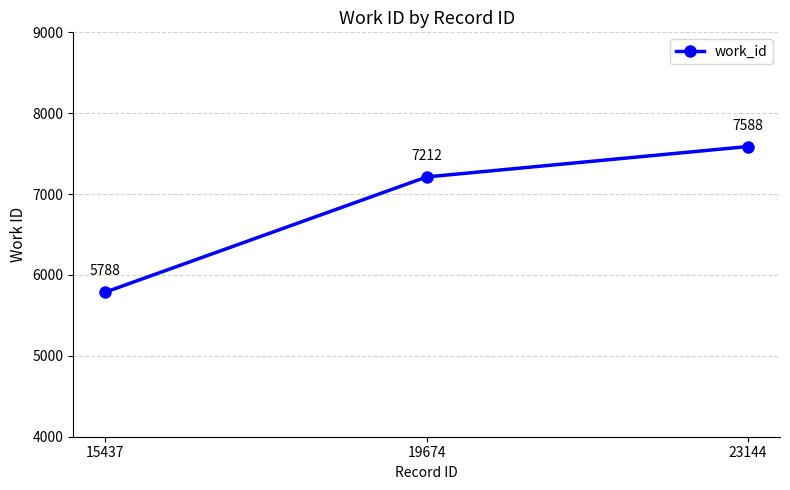

What is the value of the 3rd point from the left?

7588